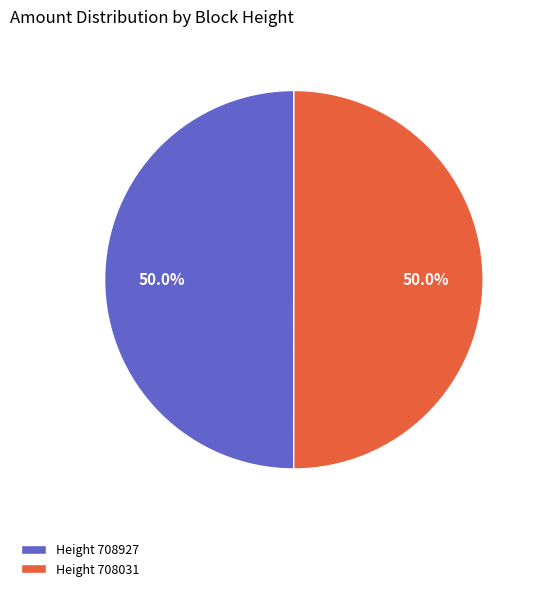

Approximately how many times larger is the value at Height 708927 compared to Height 708031?

1.0